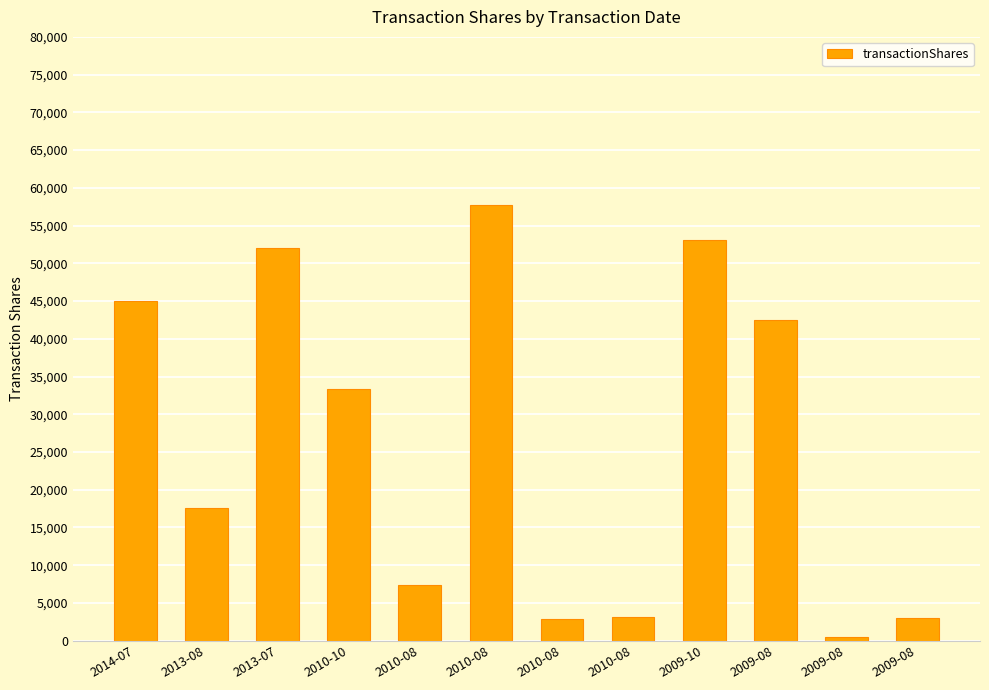

Reading right to left, transcribe all the data shown in this chart.

2009-08=3000	2009-08=500	2009-08=42460	2009-10=53039	2010-08=3182	2010-08=2900	2010-08=57784	2010-08=7400	2010-10=33333	2013-07=52026	2013-08=17530	2014-07=44963